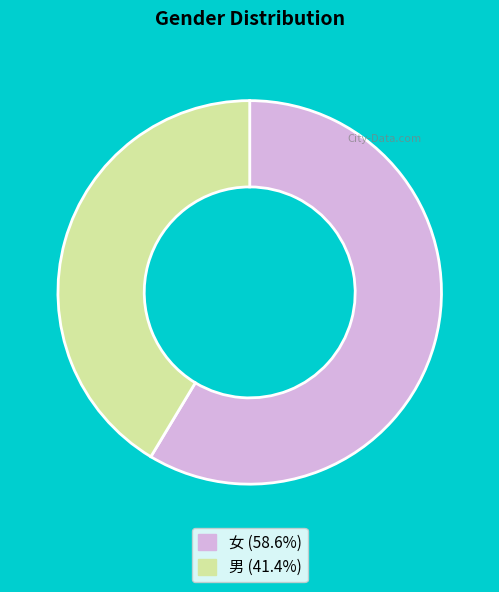

Approximately how many times larger is the value at 男 (41.4%) compared to 女 (58.6%)?

0.7